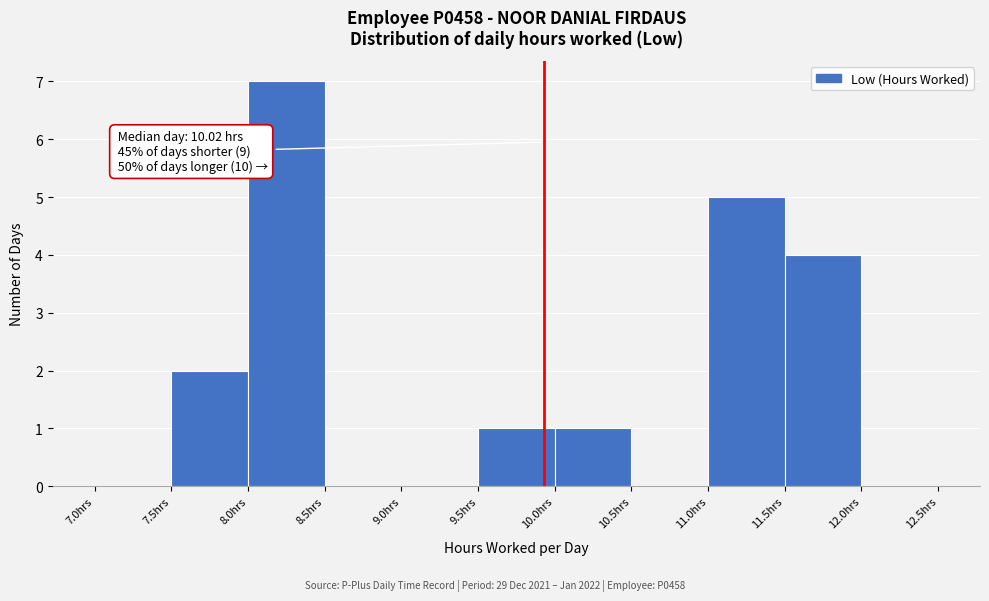

Which range on the x-axis has the tallest bar?

8.0 to 8.5